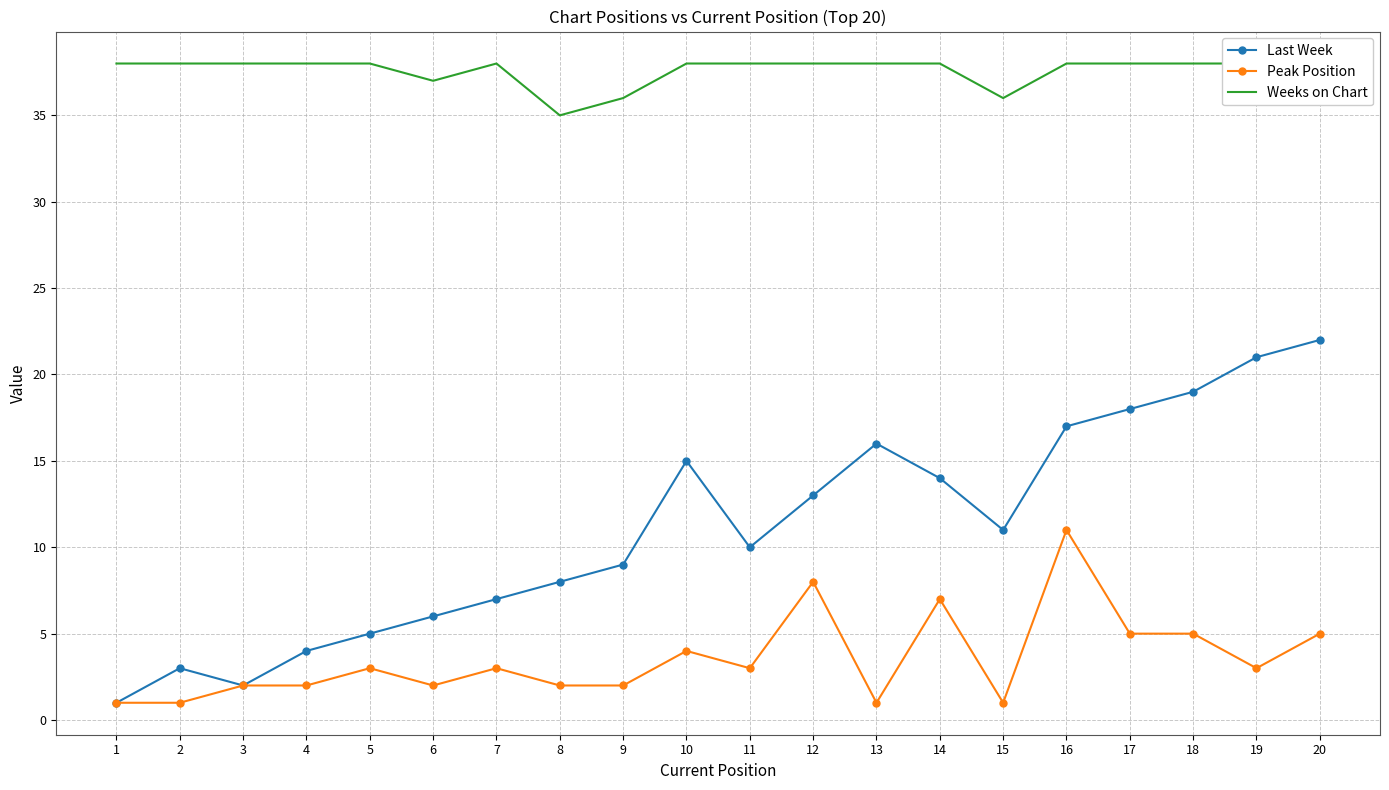

At which category does the chart reach its minimum across all series?

1